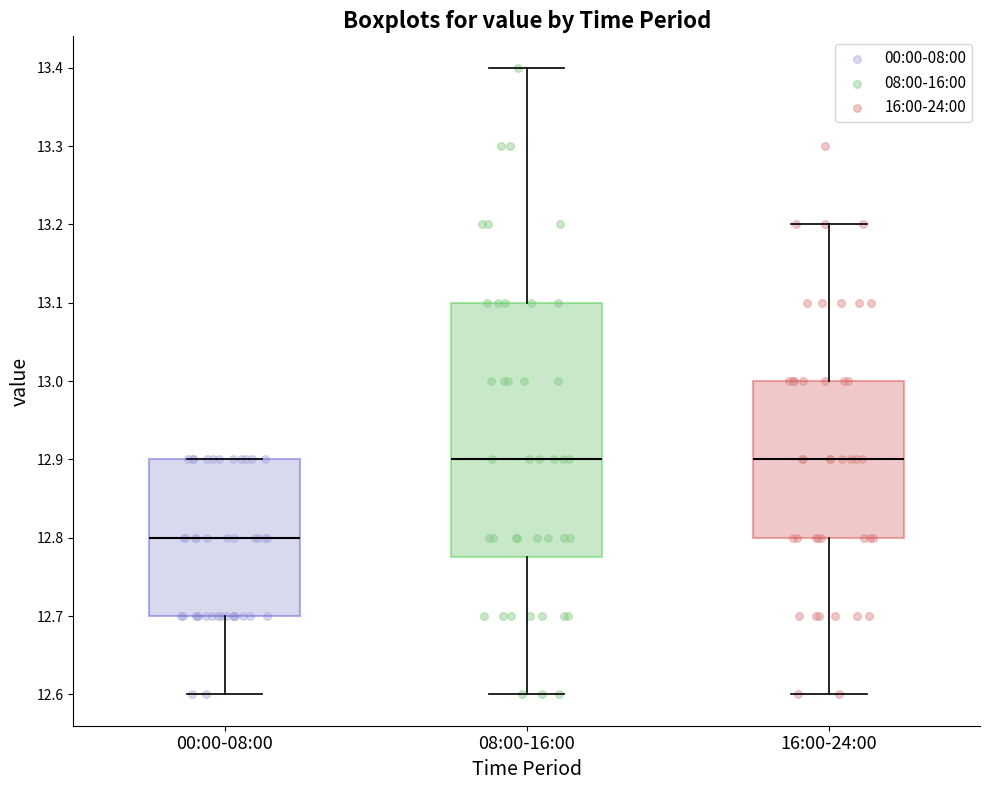

Which box's median line is the lowest?

00:00-08:00